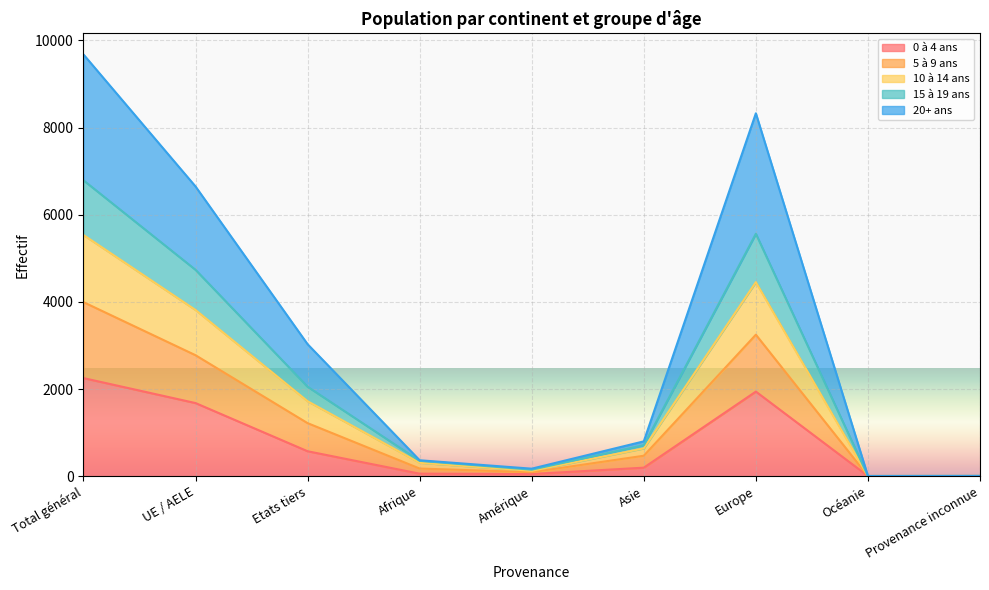

Which category has the lowest value in the 15 à 19 ans series?

Océanie